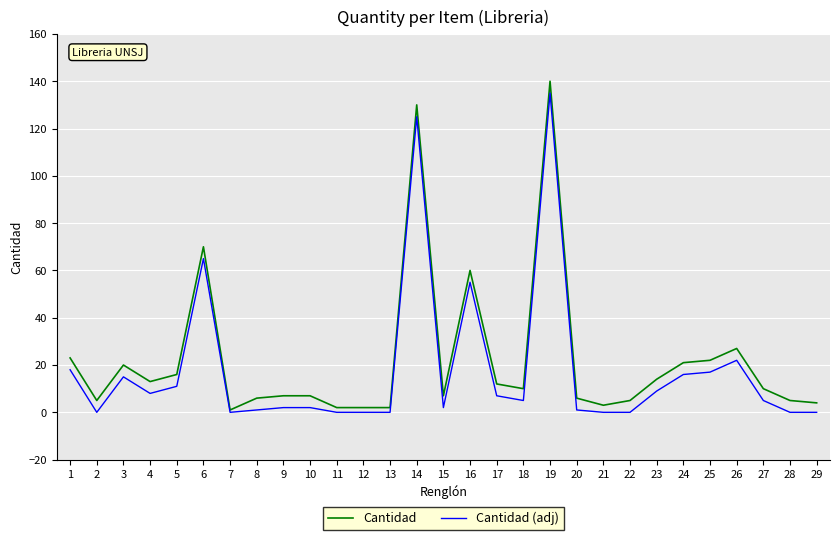

Count the number of data series in this chart.

2